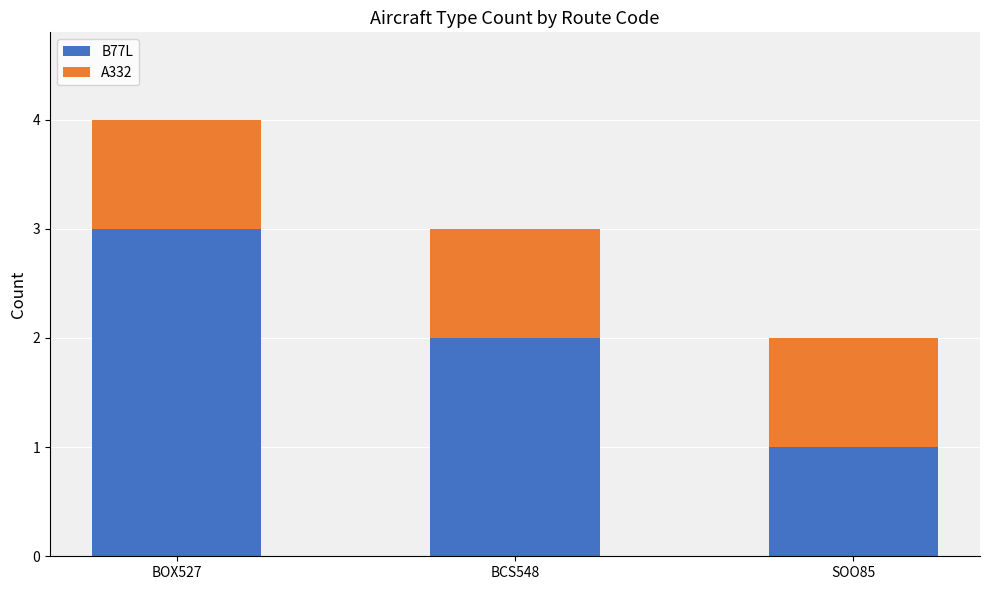

Reading left to right, transcribe the values for B77L.

3	2	1